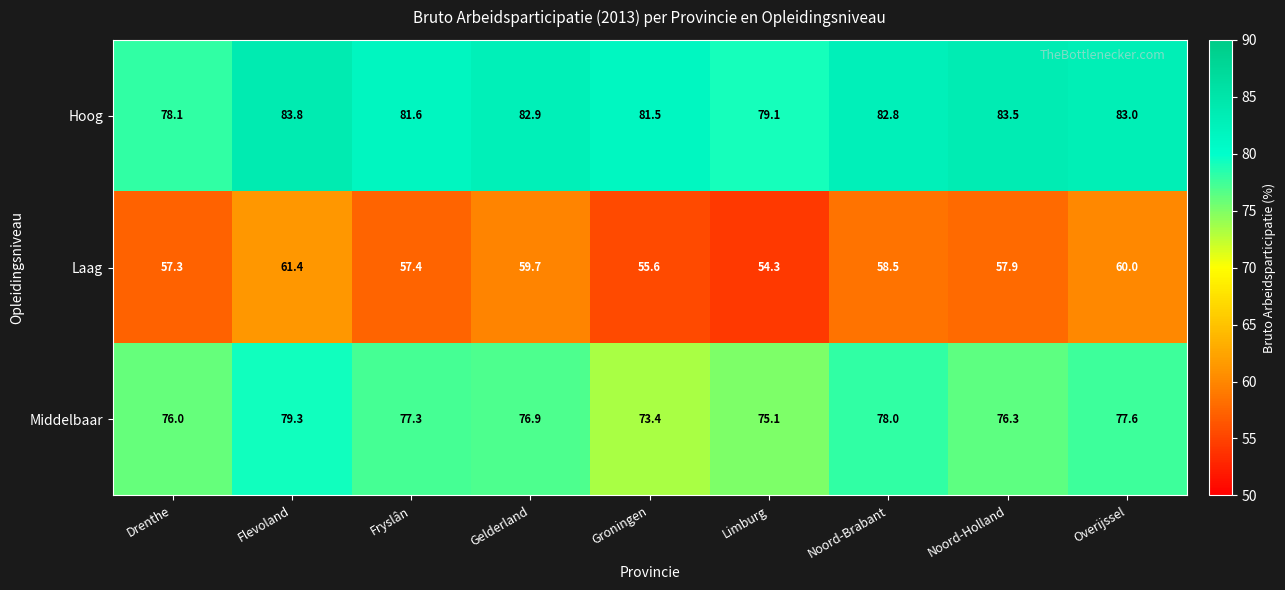

What is the sum of the Laag values at Overijssel and Limburg?

114.3